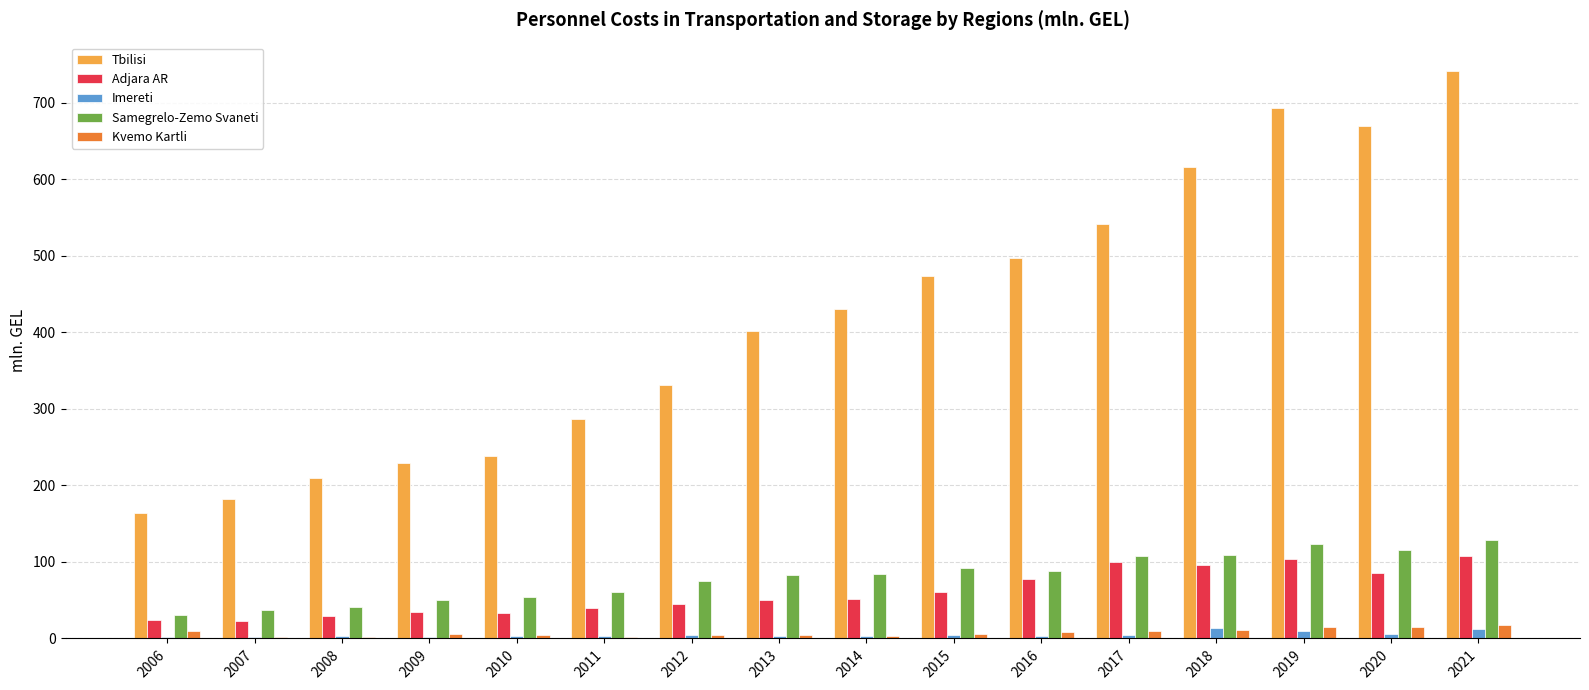

Which series changed the most between 2007 and 2012?

Tbilisi